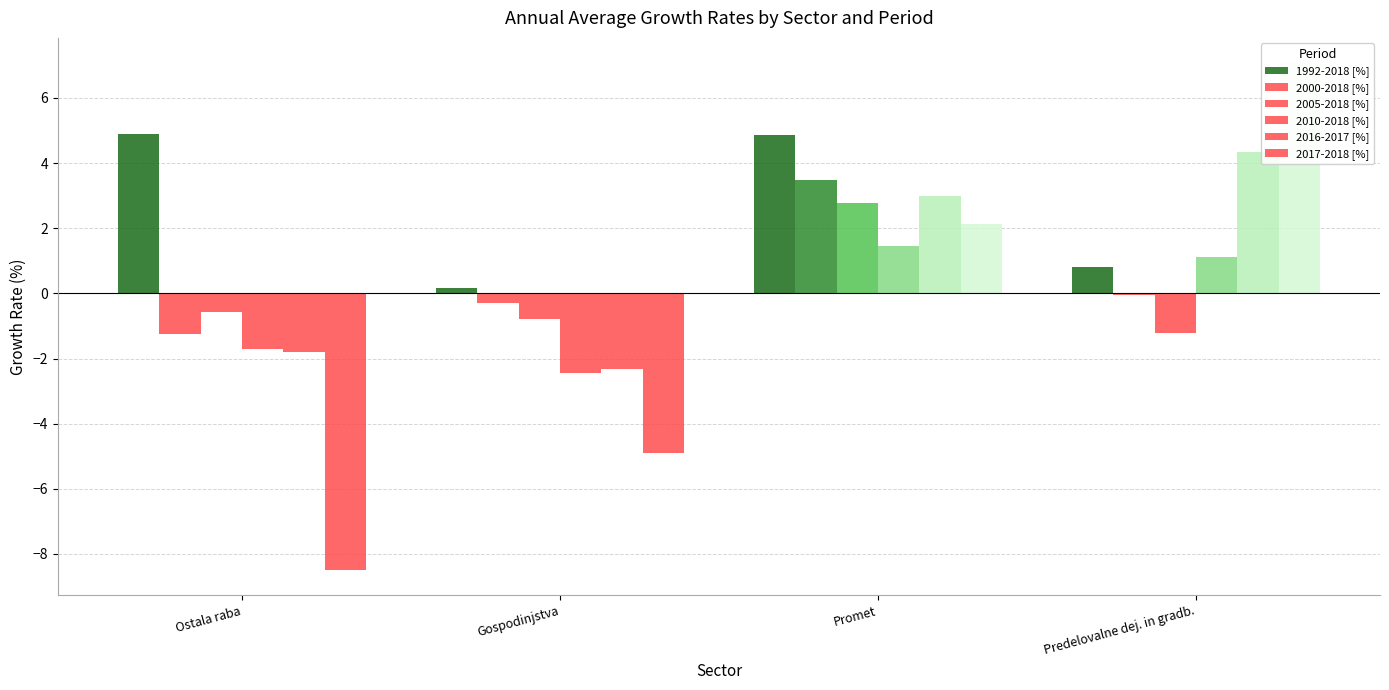

Does the chart contain stacked bars?

No